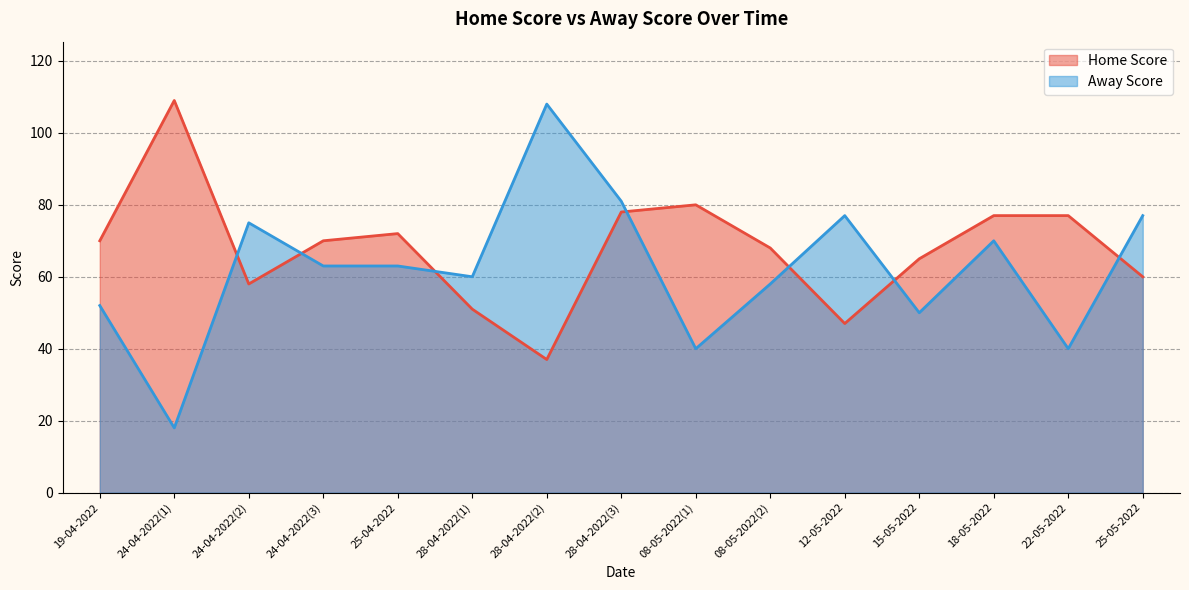

What is the difference between the second highest and minimum values in the Away Score series?

63